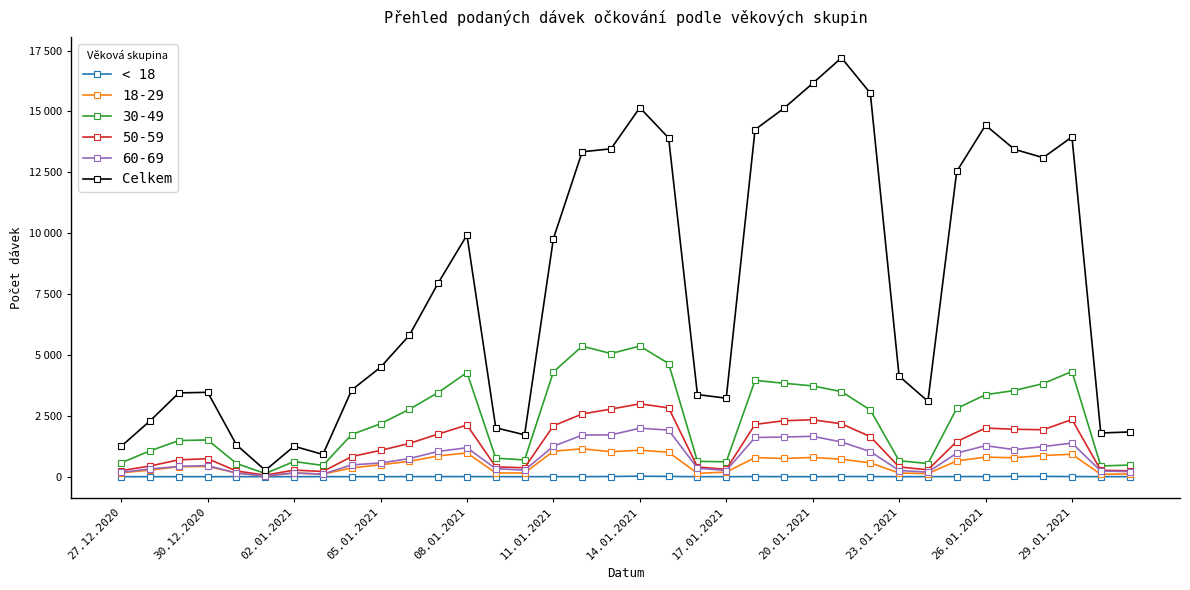

What are all the series names shown in the legend?

< 18, 18-29, 30-49, 50-59, 60-69, Celkem